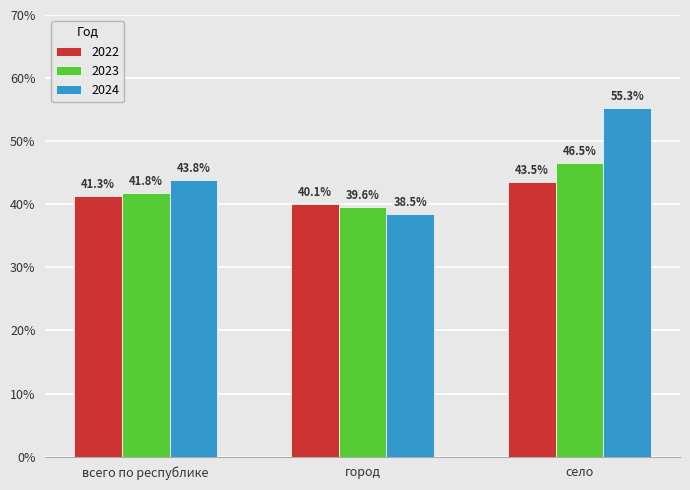

What is the label of the 3rd bar from the left?

село